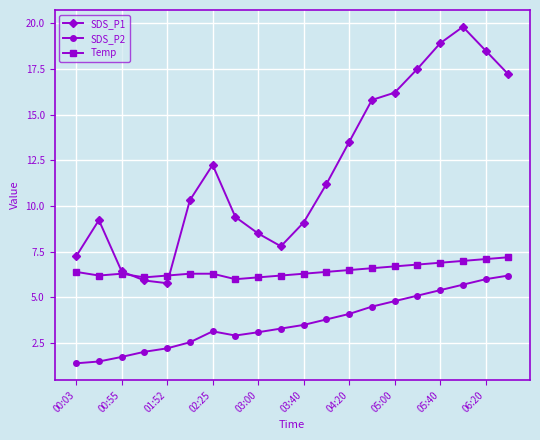

What is the value of the Temp point at the 11th from the left?

6.3